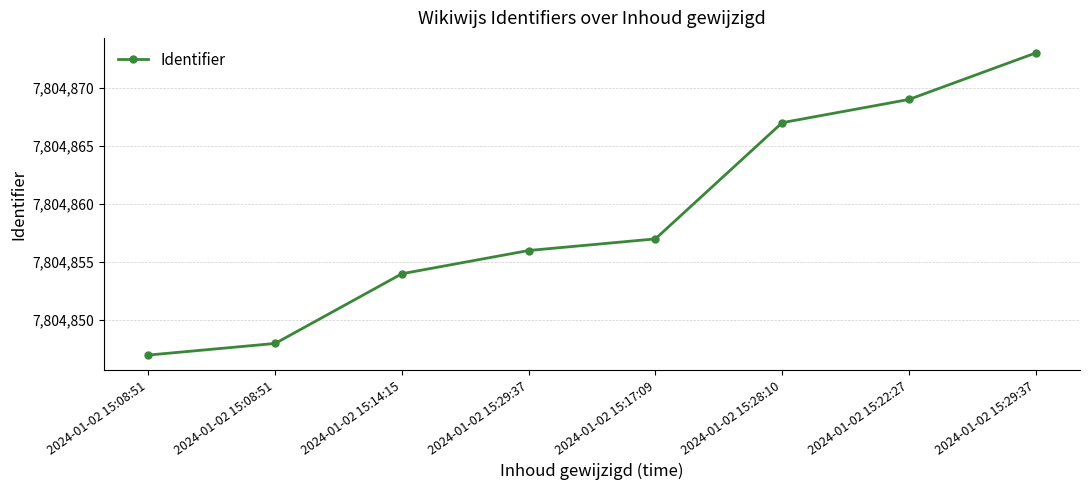

How many series are shown in this chart?

1